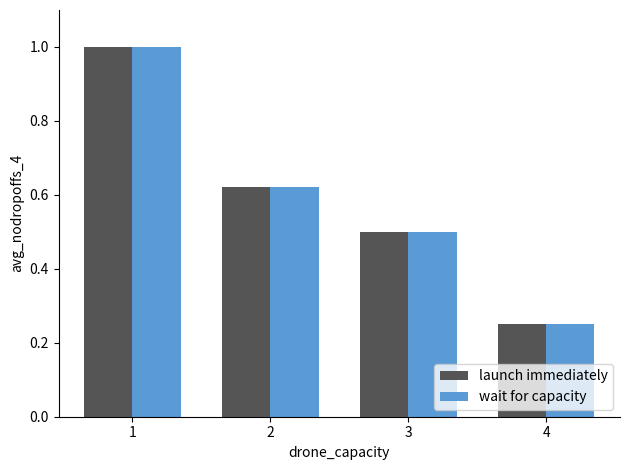

List the labels in order of launch immediately value, largest first.

1, 2, 3, 4